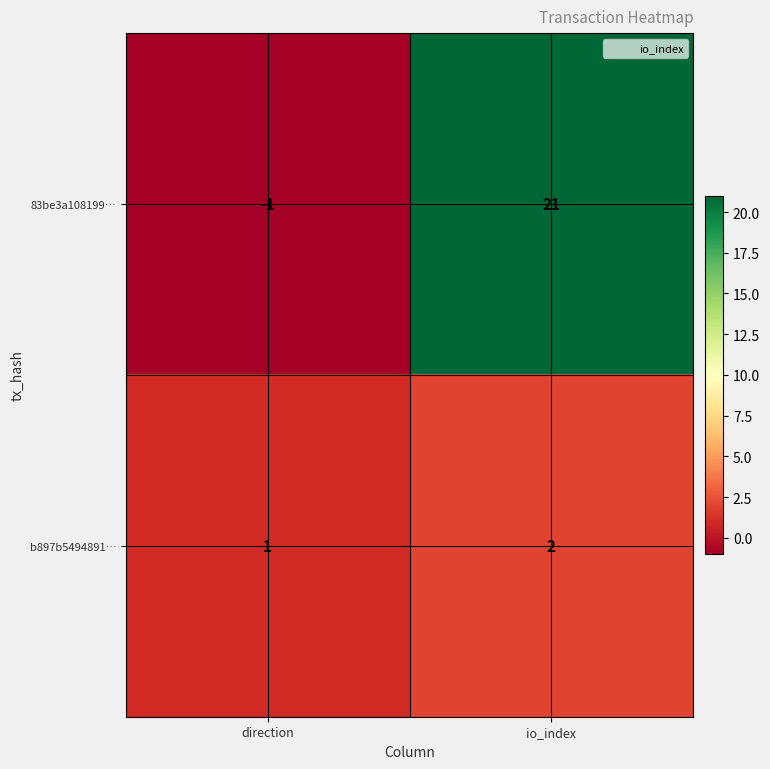

Reading left to right, list all the values displayed in this chart.

83be3a108199…: direction=-1	io_index=21
b897b5494891…: direction=1	io_index=2